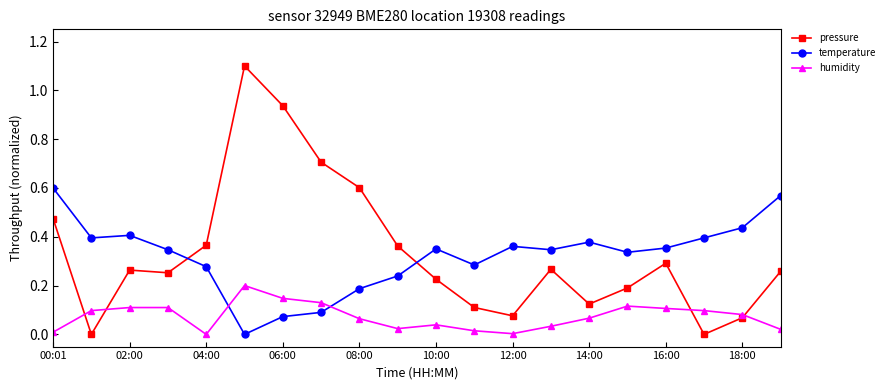

How many distinct data groups are displayed?

3